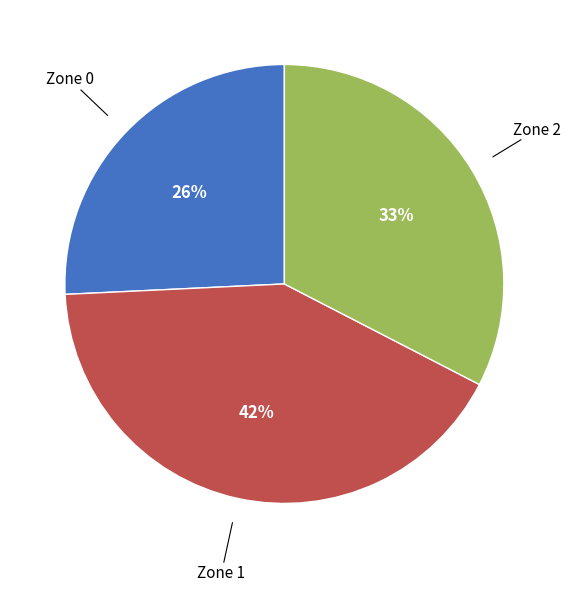

To the nearest percent, what is the difference between the largest and smallest slice percentages?

16%